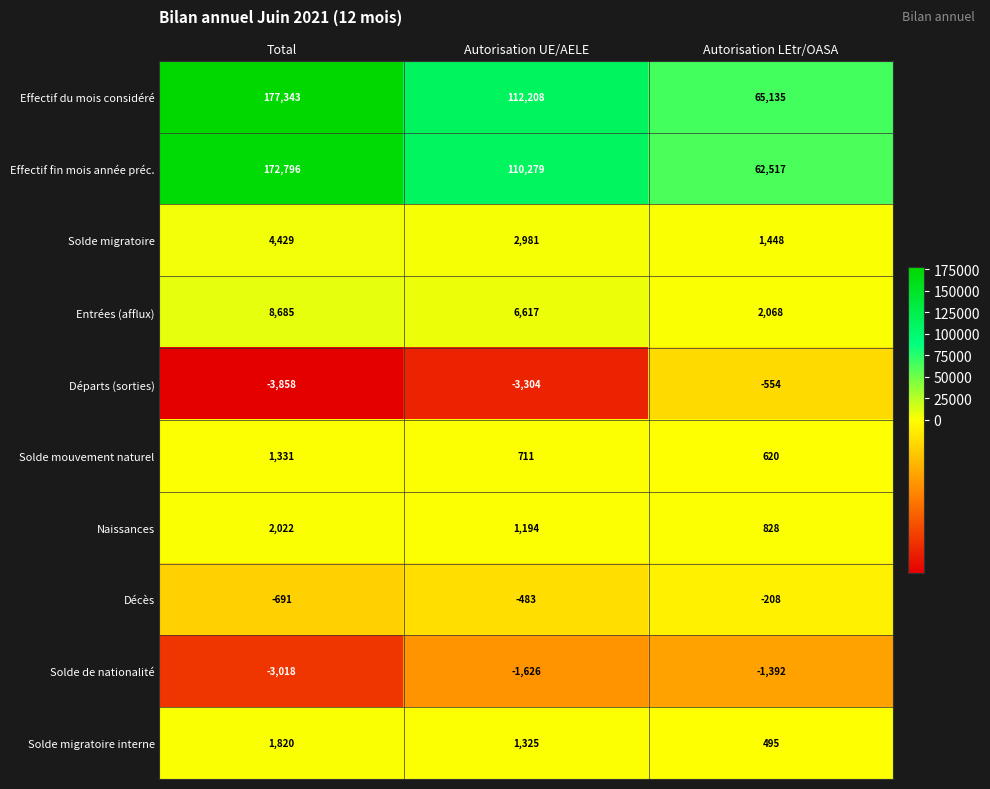

What is the sum of the Entrées (afflux) values at Total and Autorisation UE/AELE?

15302